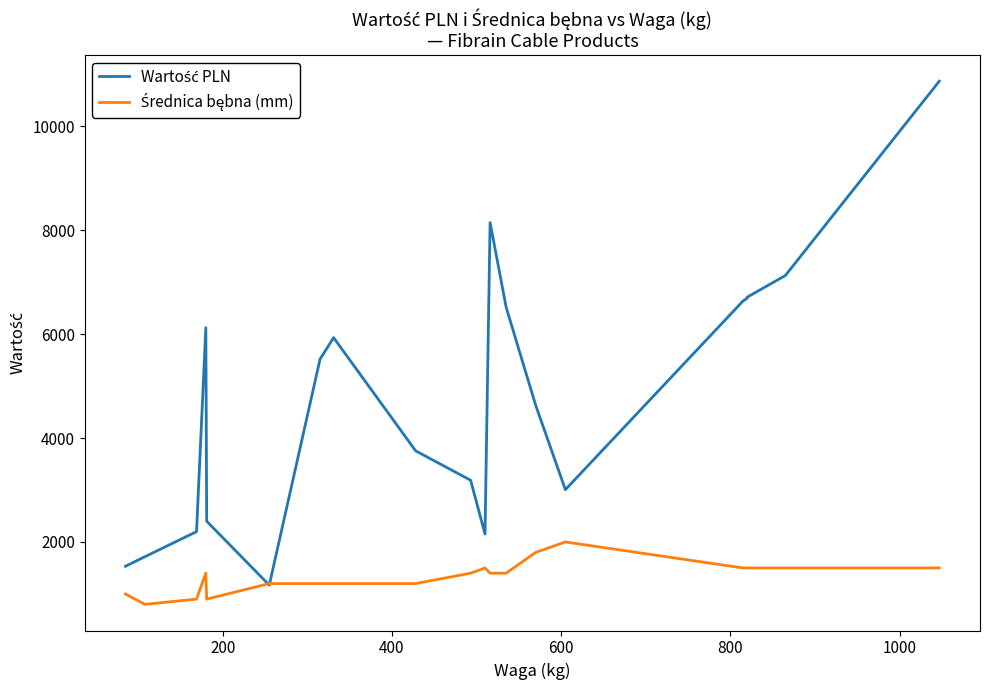

What is the maximum value for Wartość PLN?

10864.9